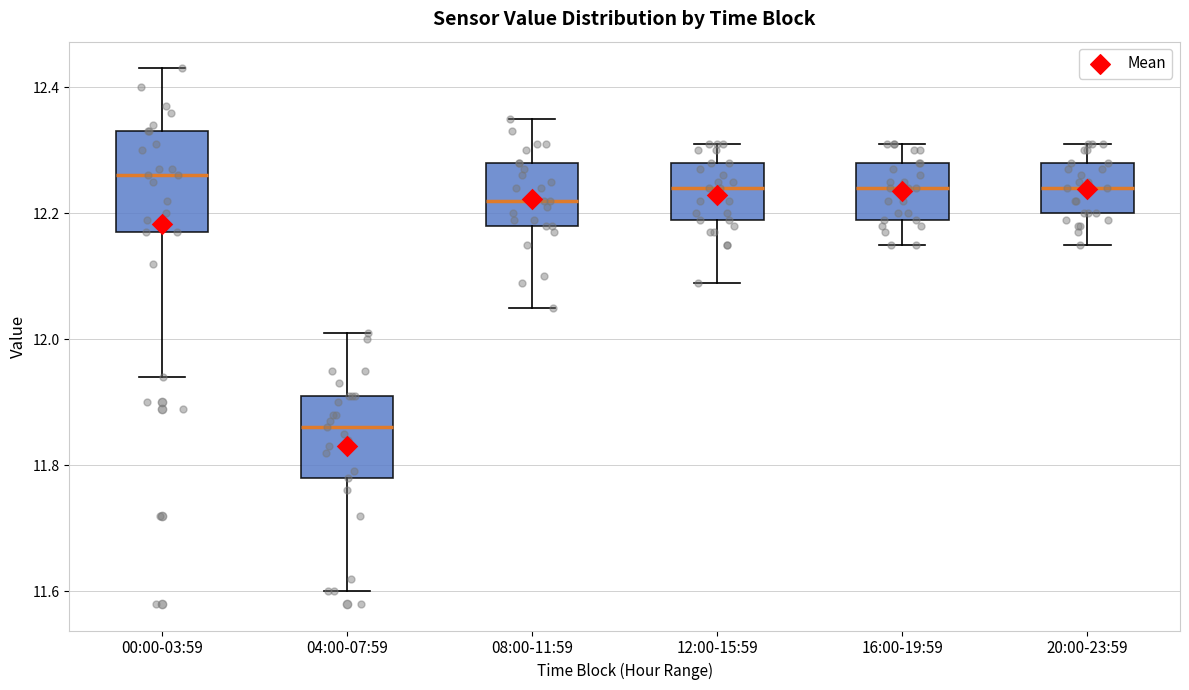

Which box has the lowest median line?

04:00-07:59